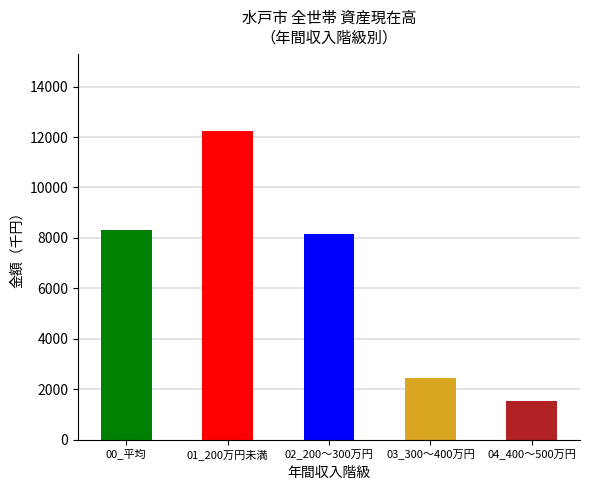

Reading left to right, extract all data points from this chart.

8300	12242	8158	2447	1540